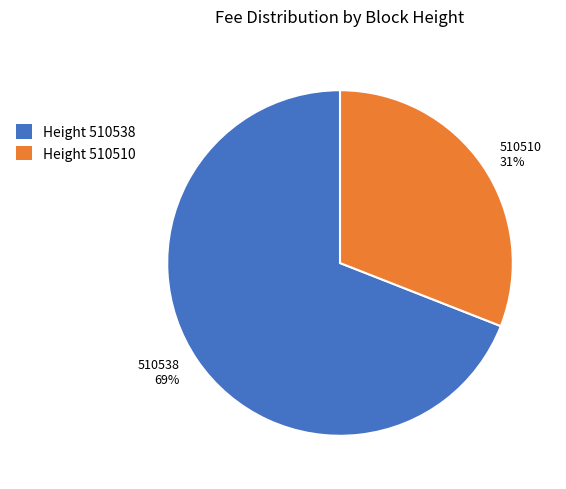

To the nearest percent, what is the average slice percentage?

50%